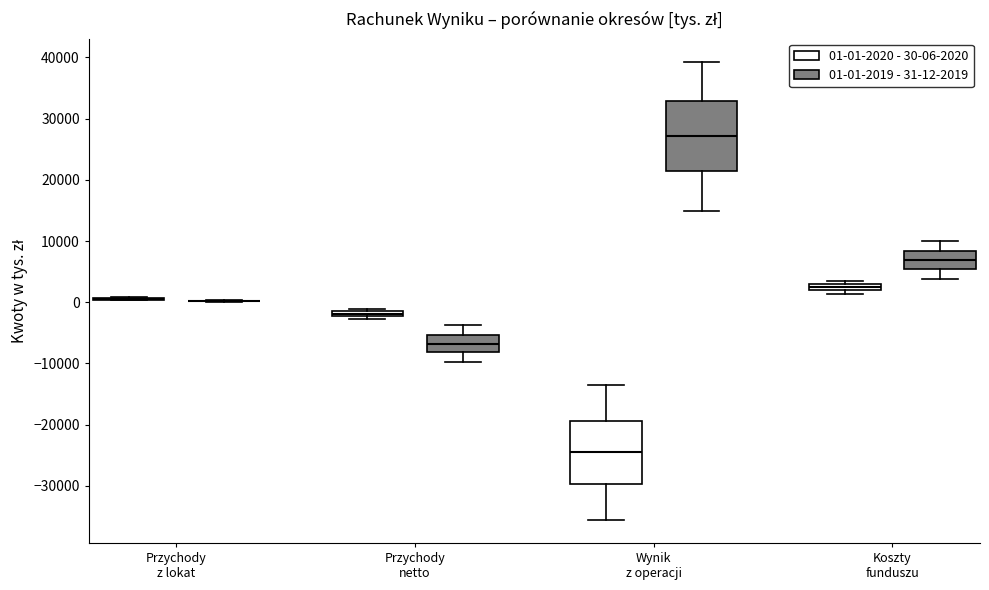

Where is the upper edge of the box for Koszty funduszu (01-01-2020 - 30-06-2020) on the y-axis? The values are not printed on the chart, so give them approximately, as read against the axis.

3000